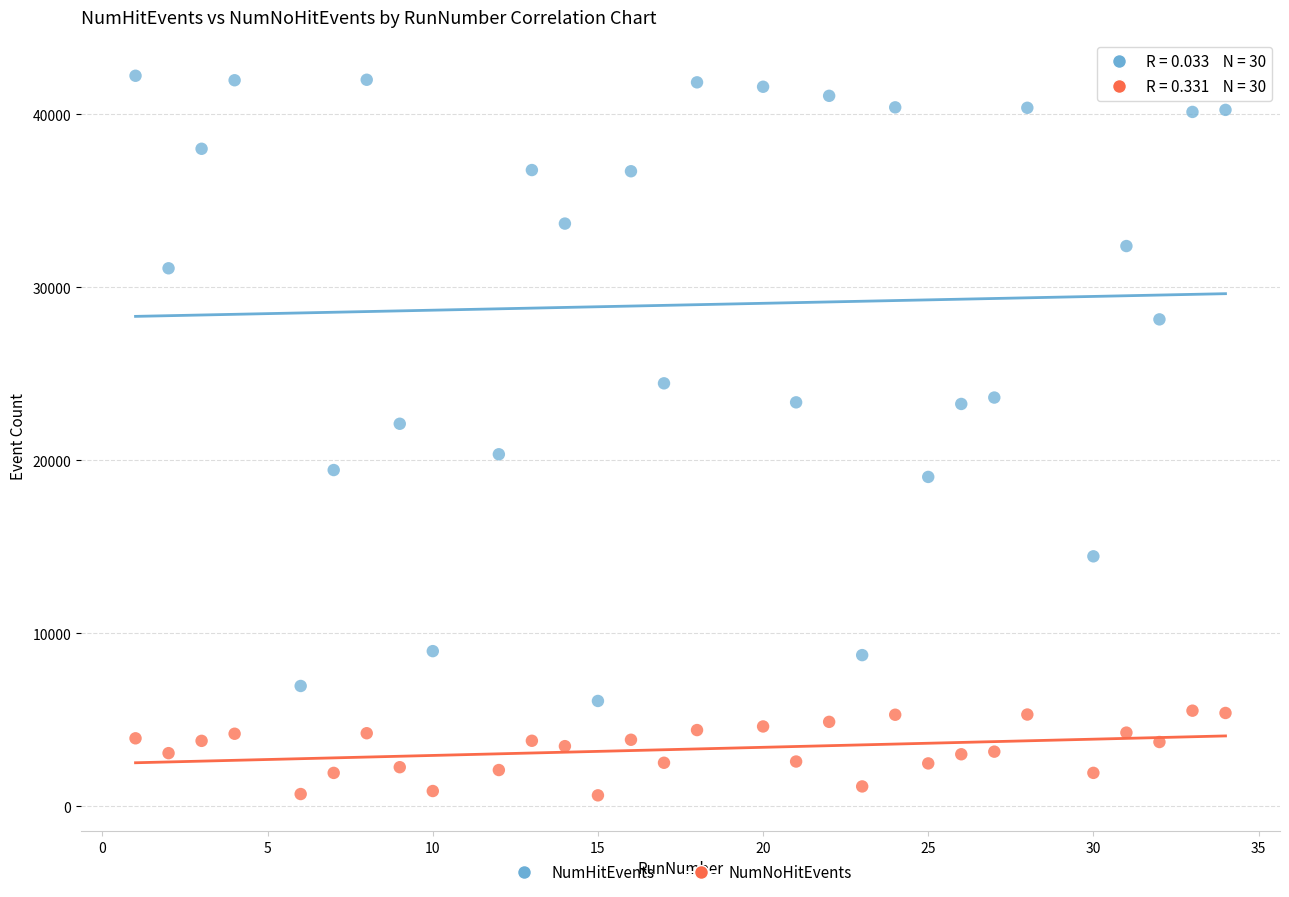

What is the X range (max minus min) for the scatter plot?

33